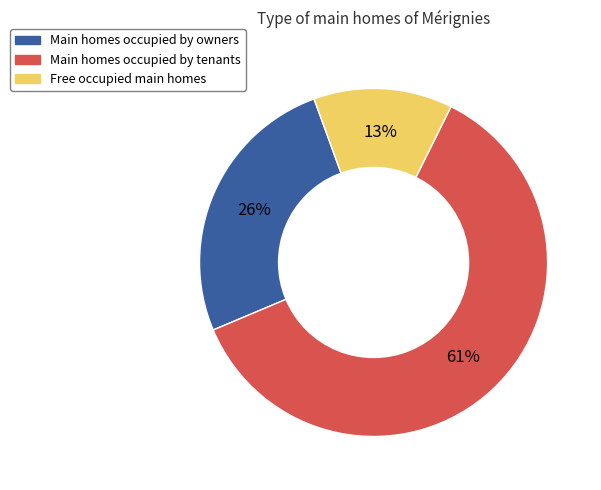

To the nearest percent, what is the difference between the largest and smallest slice percentages?

48%